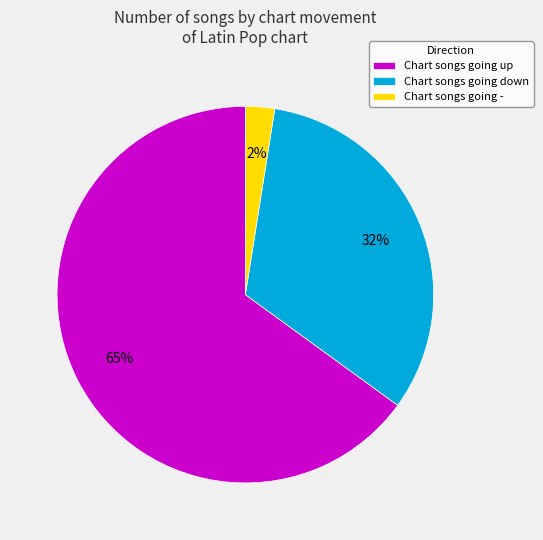

Is it true that Chart songs going up is 65% of the pie?

True